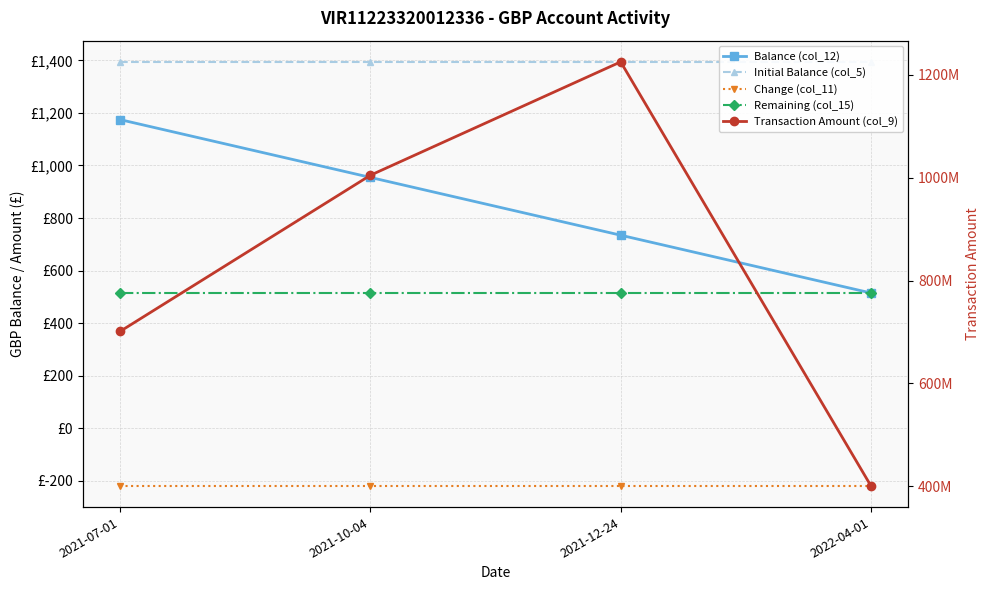

Is it true that Remaining (col_15) equals 723.2 at 2021-07-01?

False